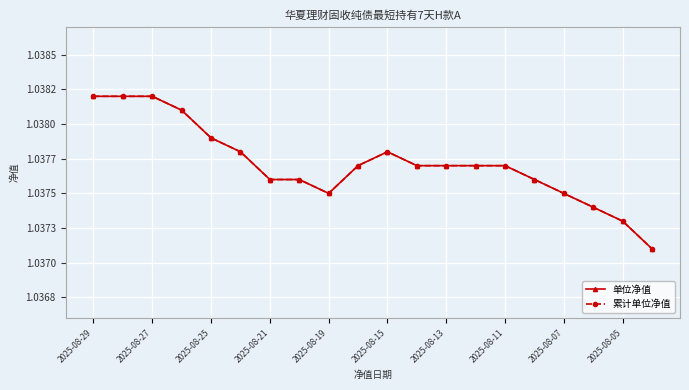

What is the average value of the 单位净值 series?

1.0